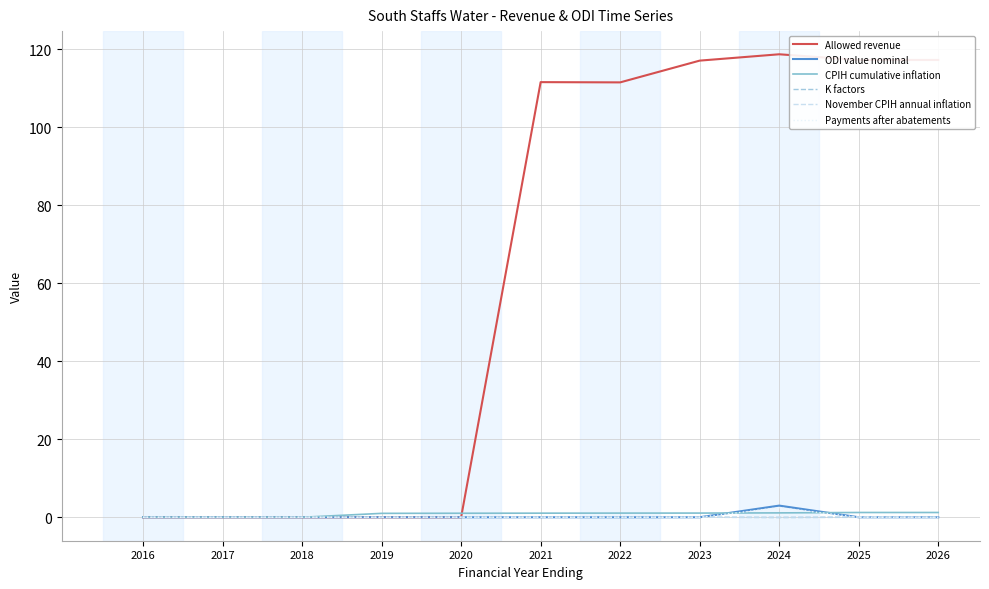

Which series has the largest total across all categories?

Allowed revenue